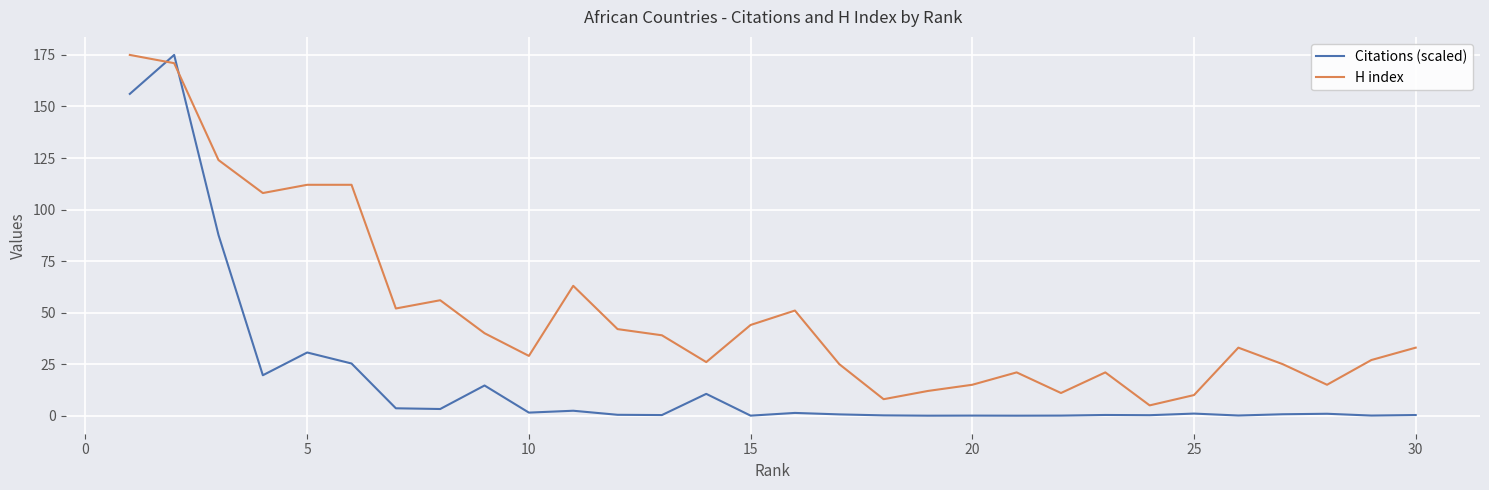

How many times do H index and Citations (scaled) cross each other?

2